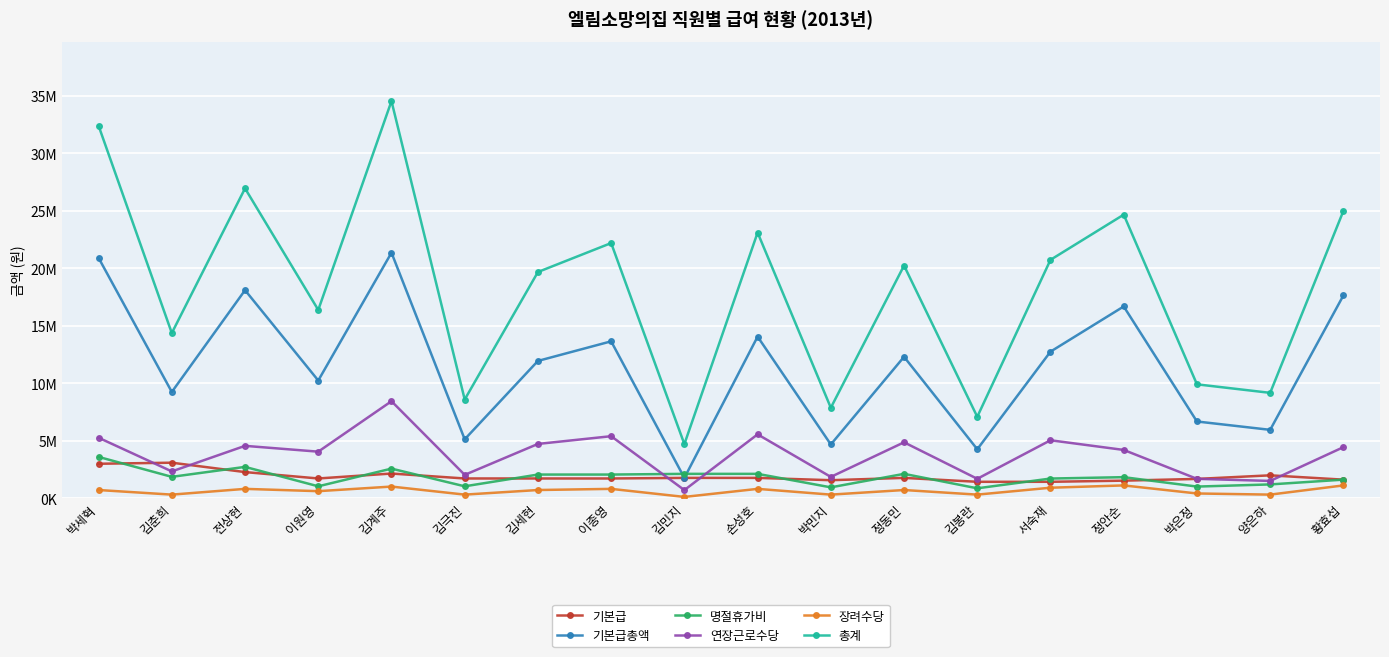

At which category does the chart reach its minimum across all series?

김민지